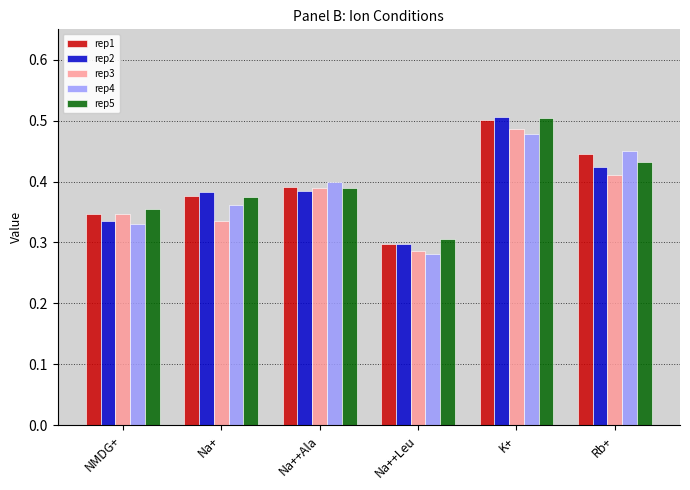

Is the value of rep5 at Rb+ greater than the value of rep2 at Na++Ala?

Yes